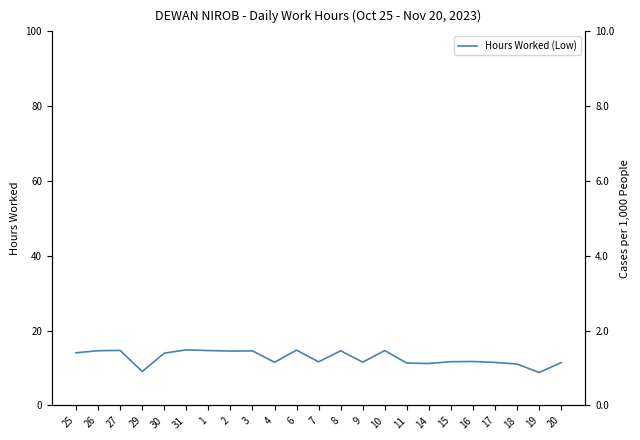

Is it true that the value at 27 is 14.7?

True